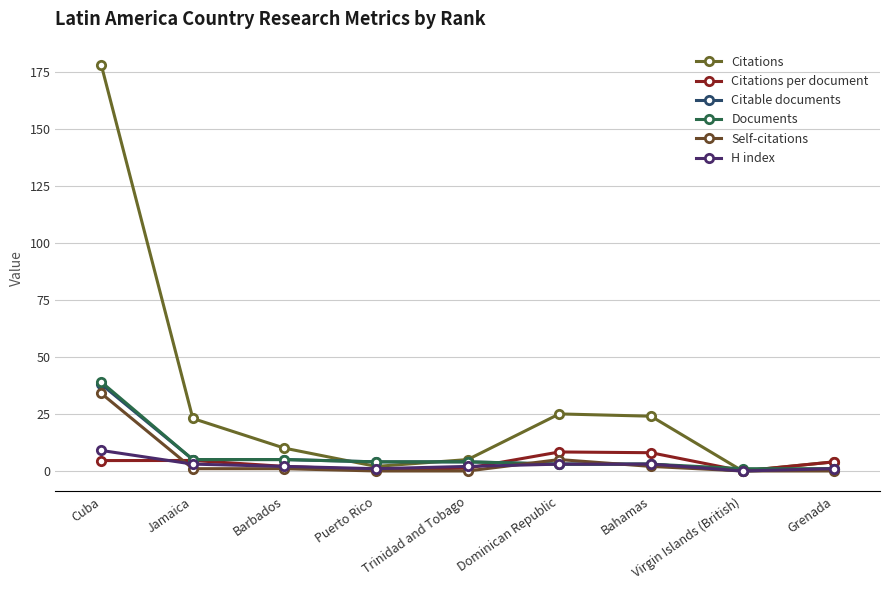

The value of Documents at Trinidad and Tobago is 4.0. True or false?

True